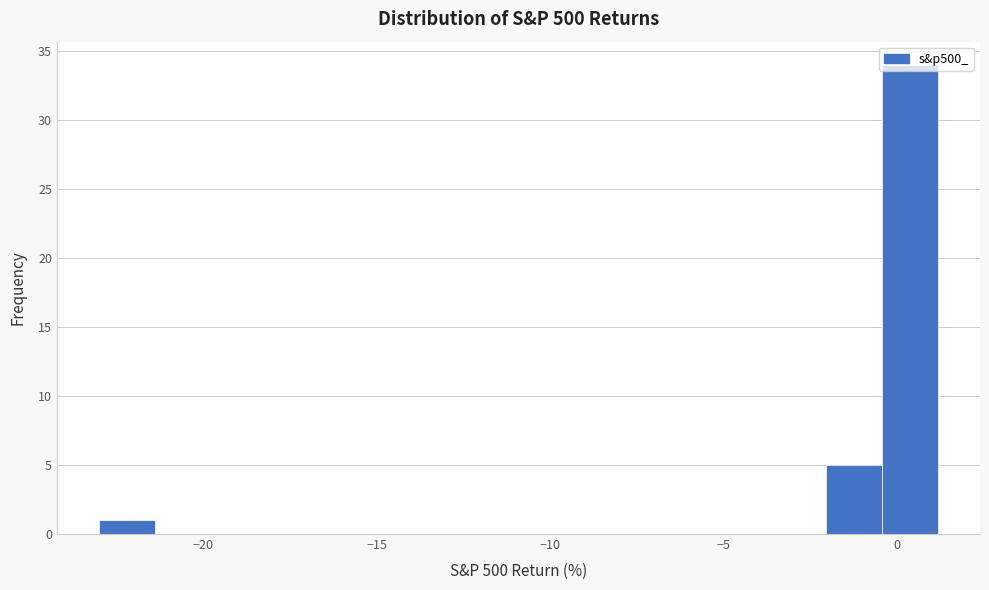

Read against the x-axis, roughly where is the centre of the tallest bar?

0.5